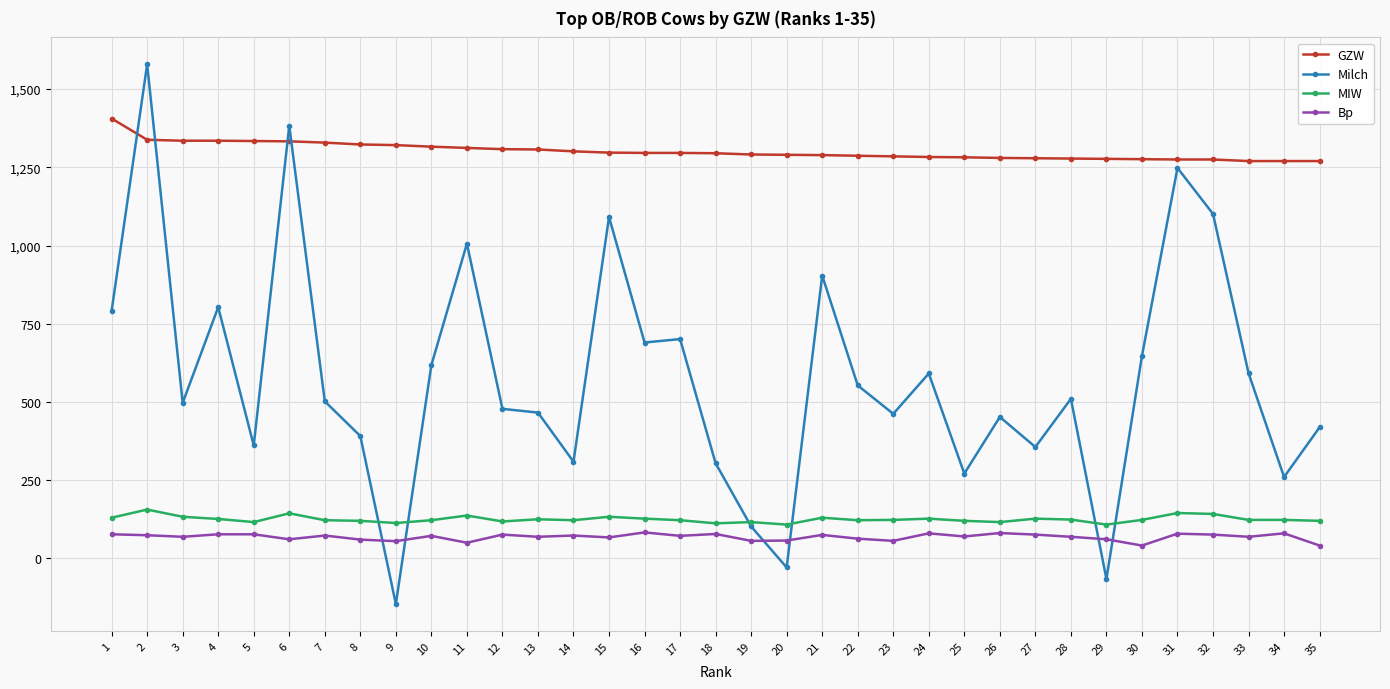

Does the chart display data point markers on the line(s)?

Yes